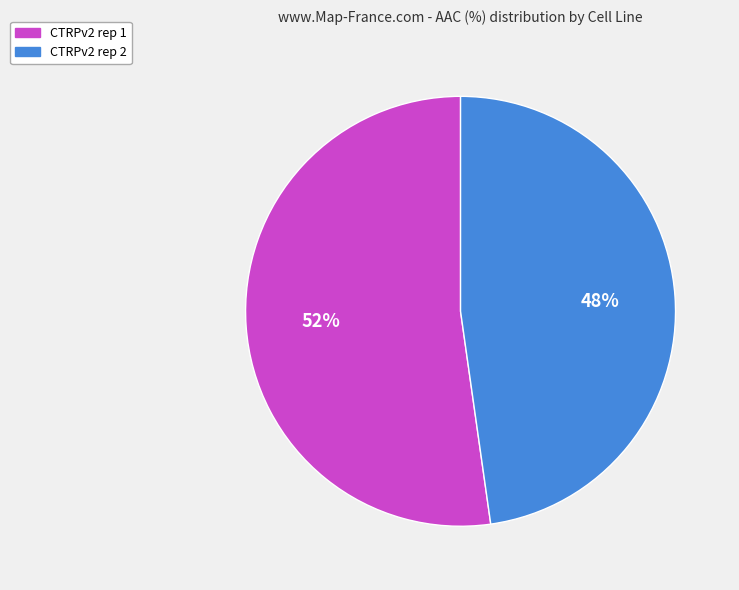

True or false: CTRPv2 rep 2 accounts for 48% of the total.

True